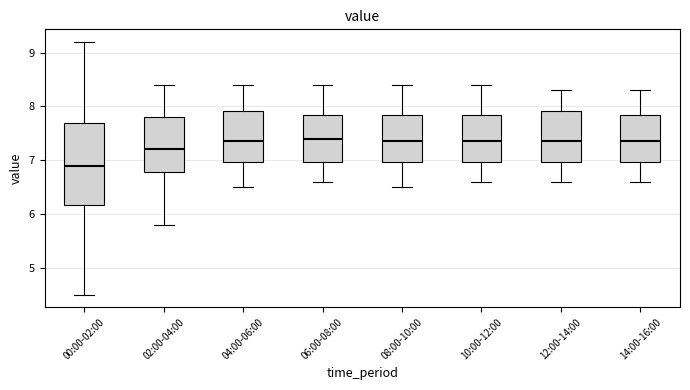

Reading left to right, transcribe this box plot: for each box, give where its median line is, the range the box spans, and where its two whiskers end, as read against the y-axis. The values are not printed on the chart, so give them approximately, as read against the axis.

00:00-02:00: median 6.9, box 6.2 to 7.7, whiskers 4.5 to 9.2
02:00-04:00: median 7.2, box 6.8 to 7.8, whiskers 5.8 to 8.4
04:00-06:00: median 7.4, box 7.0 to 7.9, whiskers 6.5 to 8.4
06:00-08:00: median 7.4, box 7.0 to 7.9, whiskers 6.6 to 8.4
08:00-10:00: median 7.4, box 7.0 to 7.9, whiskers 6.5 to 8.4
10:00-12:00: median 7.4, box 7.0 to 7.9, whiskers 6.6 to 8.4
12:00-14:00: median 7.4, box 7.0 to 7.9, whiskers 6.6 to 8.3
14:00-16:00: median 7.4, box 7.0 to 7.9, whiskers 6.6 to 8.3